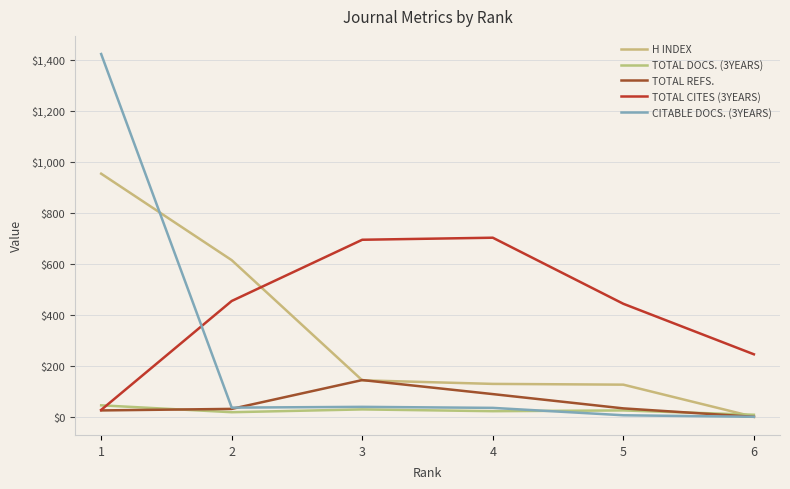

Between 1 and 4, which is larger?

1